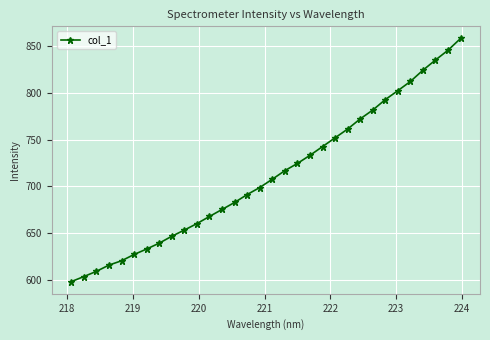

True or false: there are more than 2 points higher than both neighbors.

False